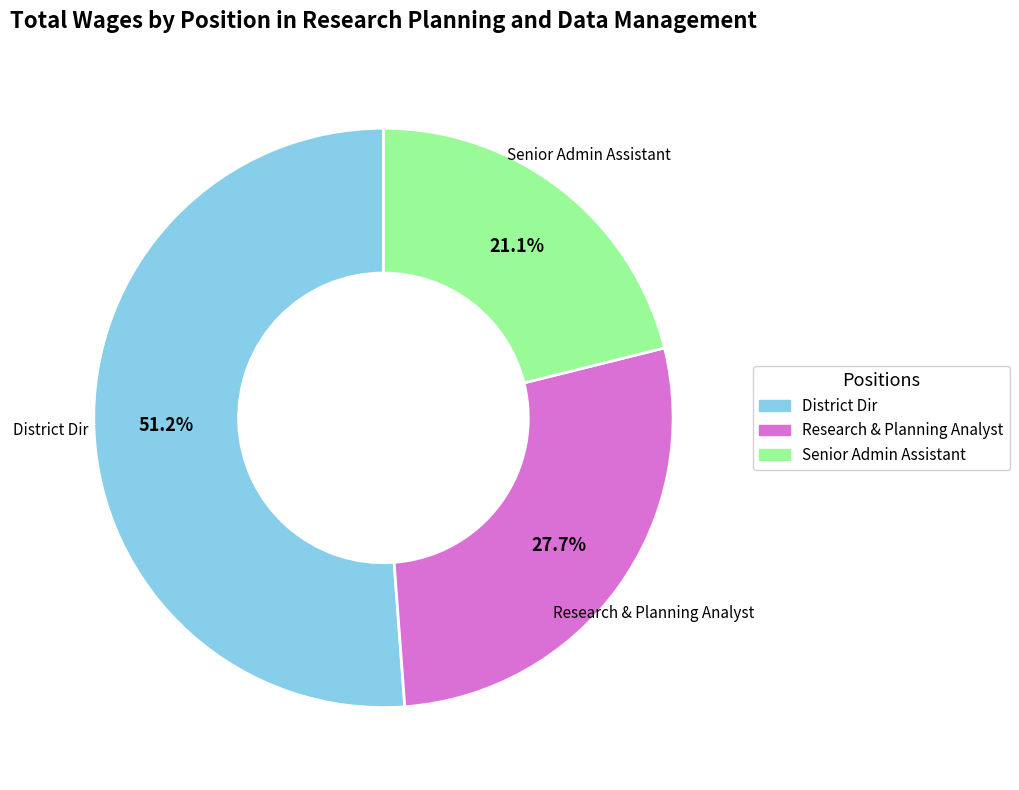

To the nearest percent, what is the difference between the largest and smallest slice percentages?

30%